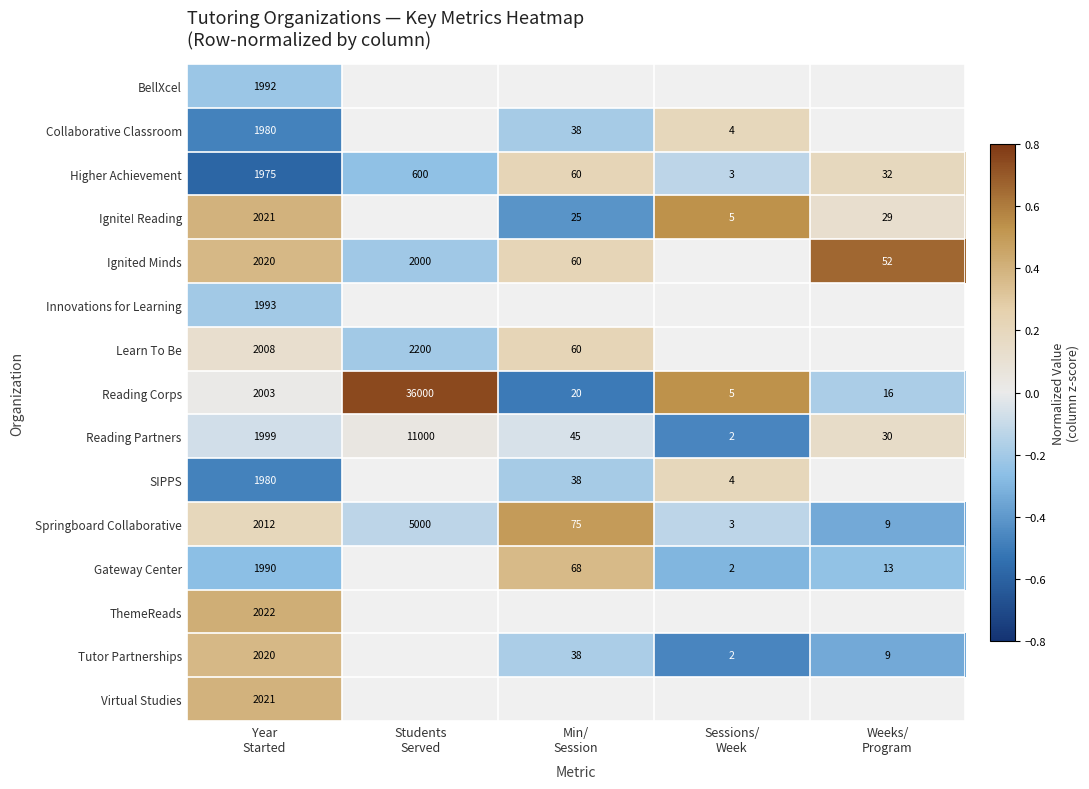

Between Sessions/
Week and Weeks/
Program, which is larger?

Weeks/
Program